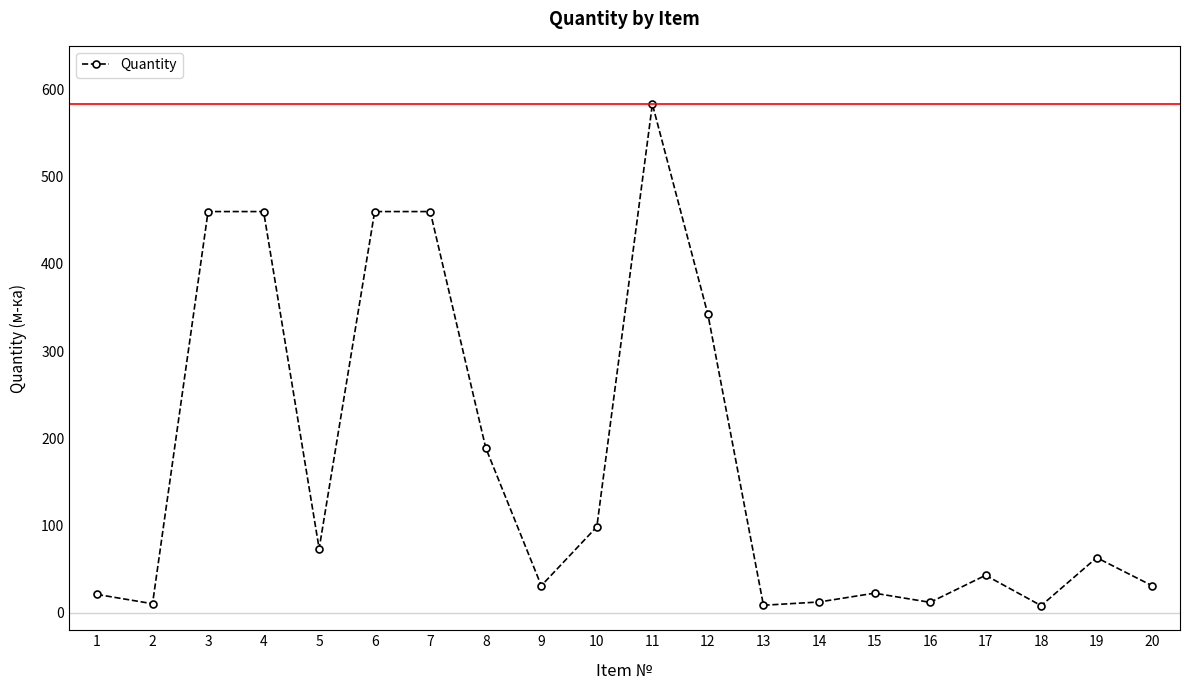

What is the difference between the maximum and minimum values?

574.9